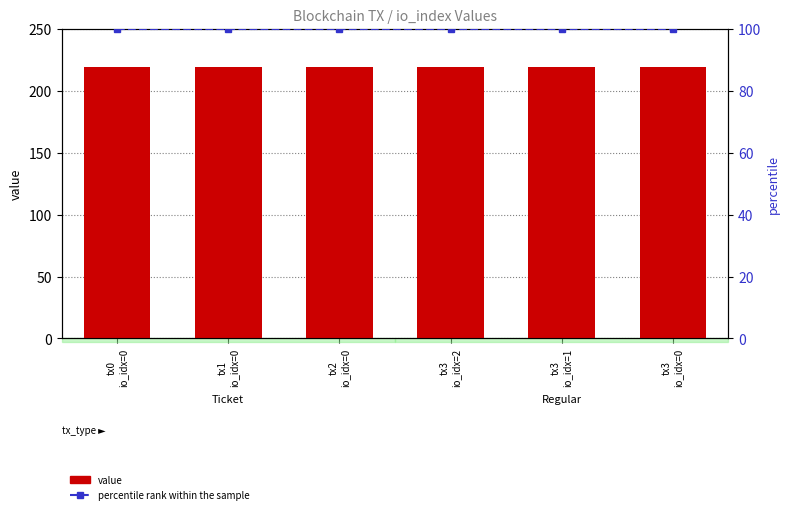

What value does the percentile rank within the sample series have at tx3
io_idx=0?

100.0